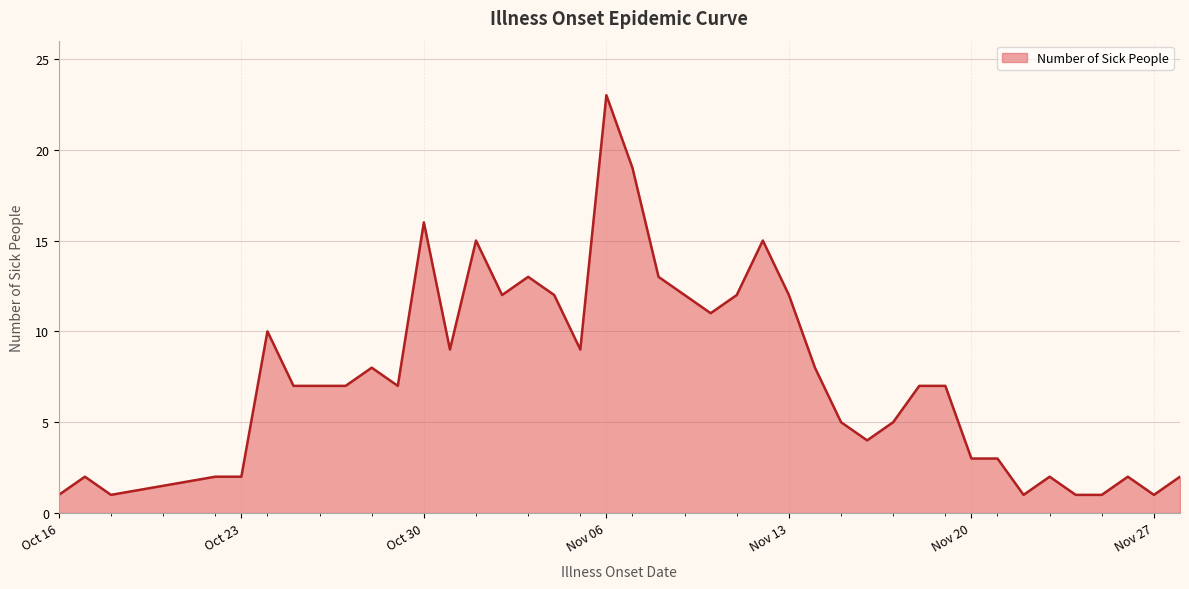

What is the maximum value shown in the chart?

23